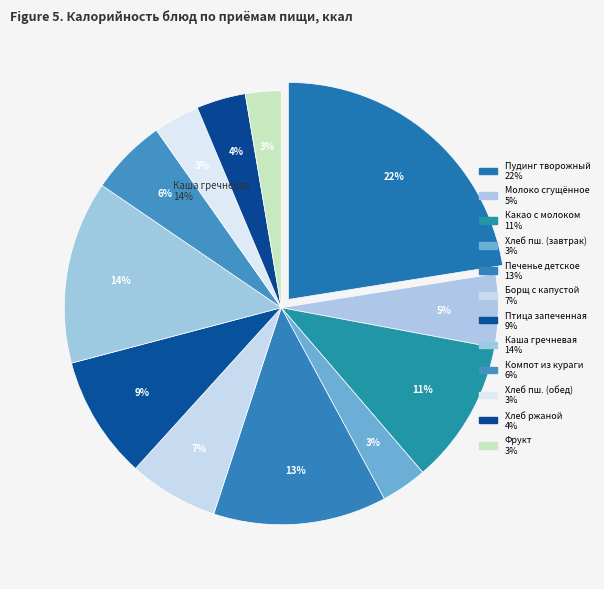

To the nearest percent, what percentage of the pie is Хлеб пшеничный (завтрак)?

3%